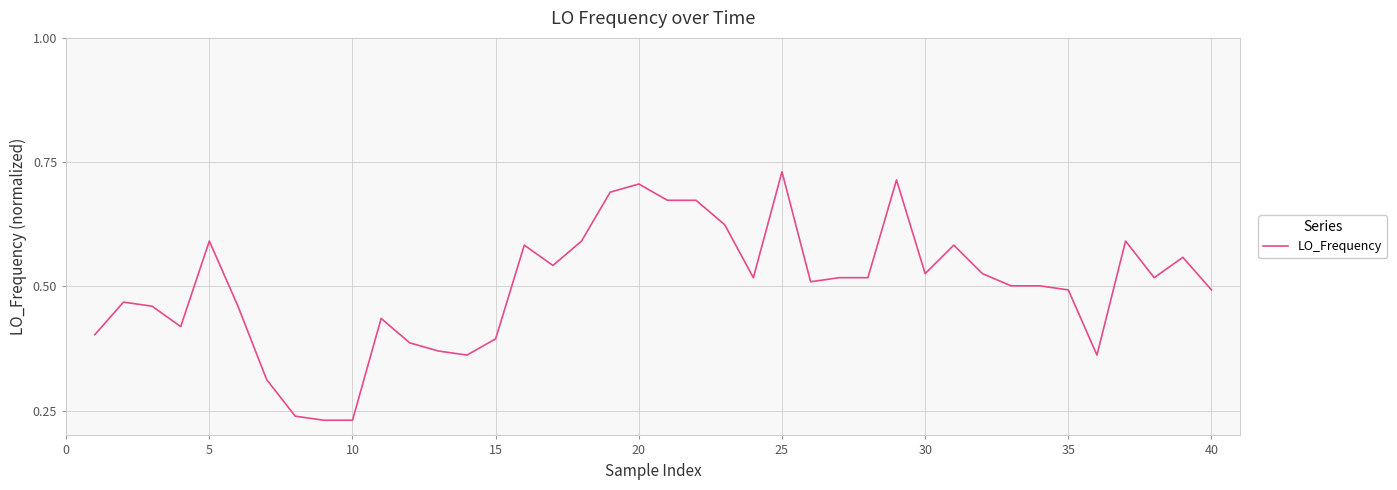

What is the average value?

0.5